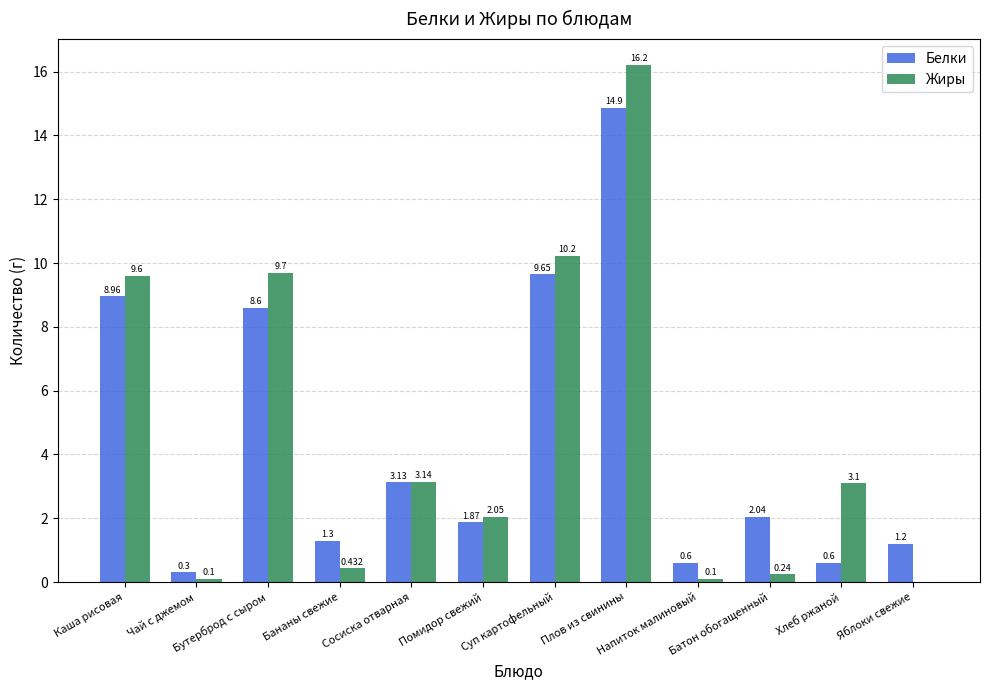

Which series has the largest total across all categories?

Жиры